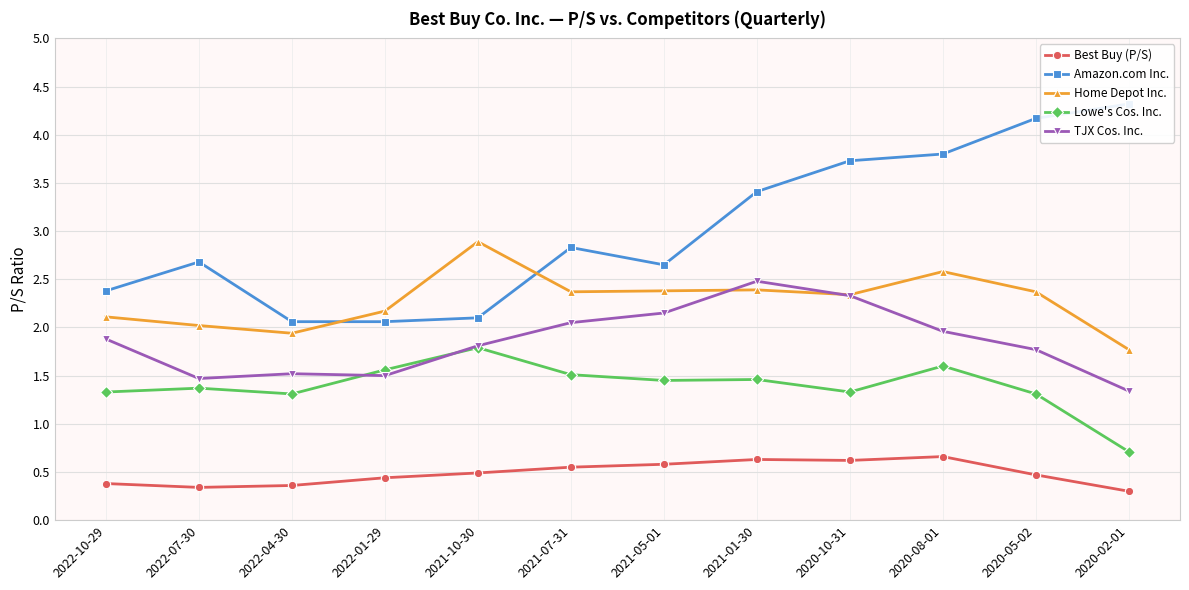

True or false: TJX Cos. Inc. and Amazon.com Inc. cross at least once.

False